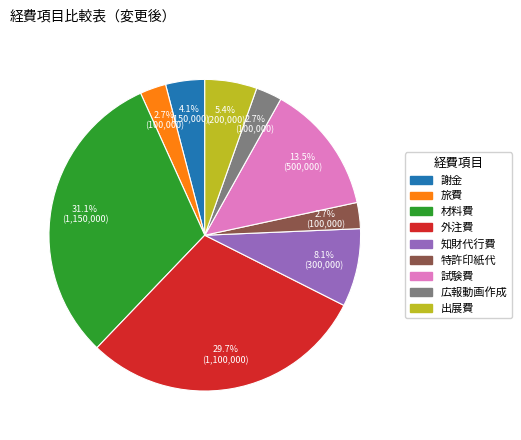

Count the number of slices in the pie.

9